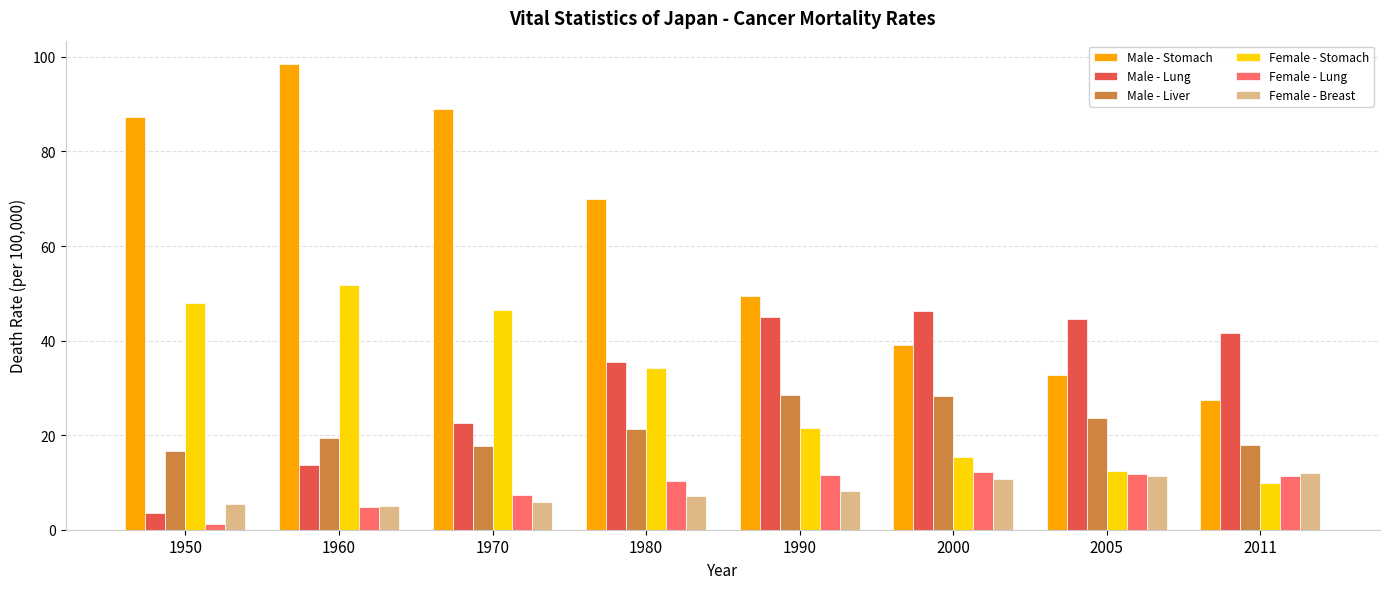

Which category has the highest value across all series?

1960